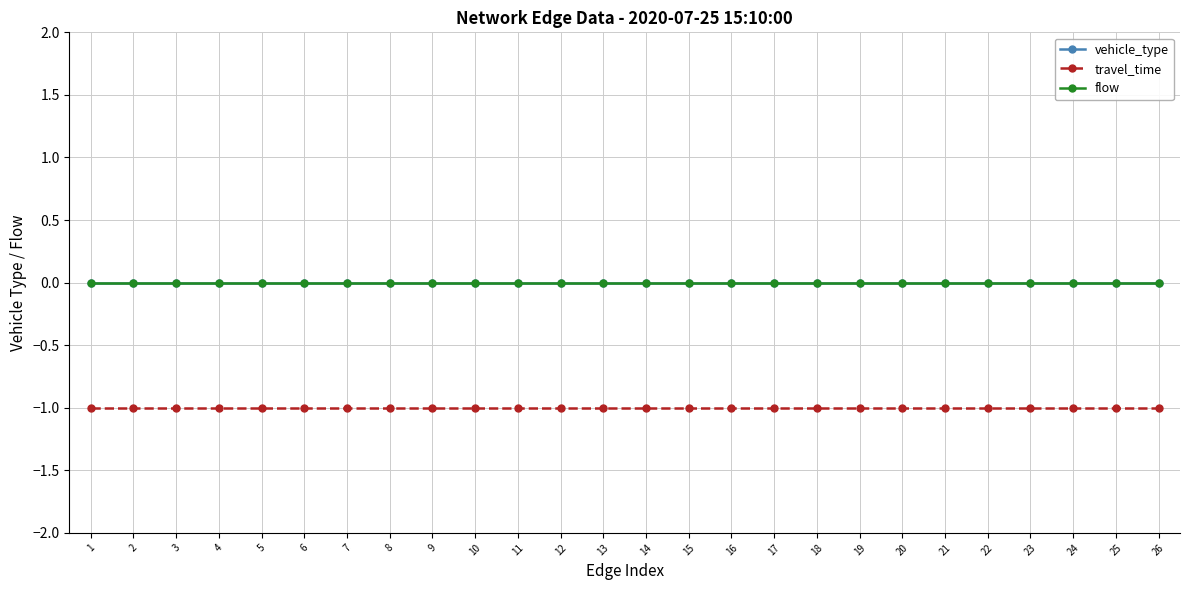

At which label does vehicle_type reach its minimum?

1